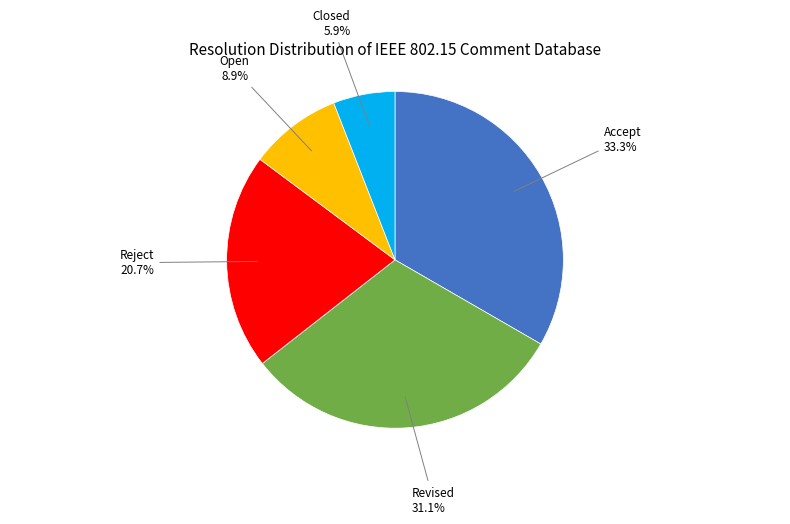

How many segments does this pie chart have?

5